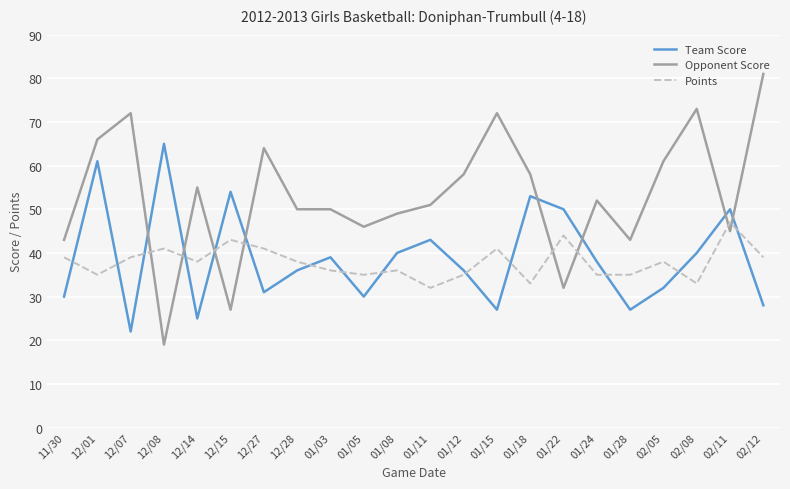

How many intersections are there between Points and Team Score?

14